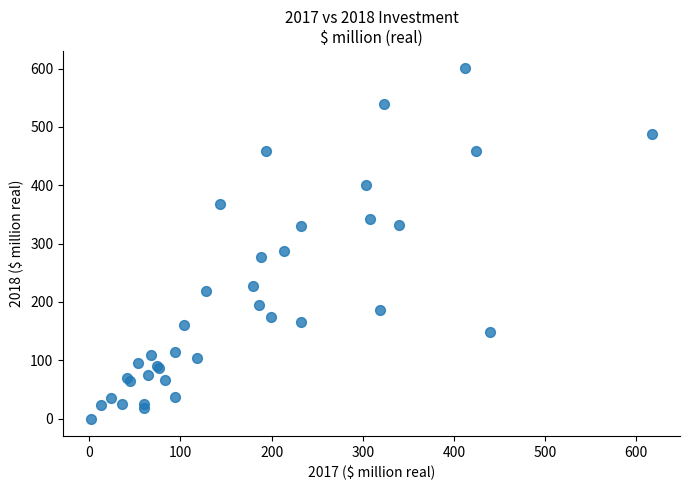

What Y value in the scatter plot is closest to 300?

286.9